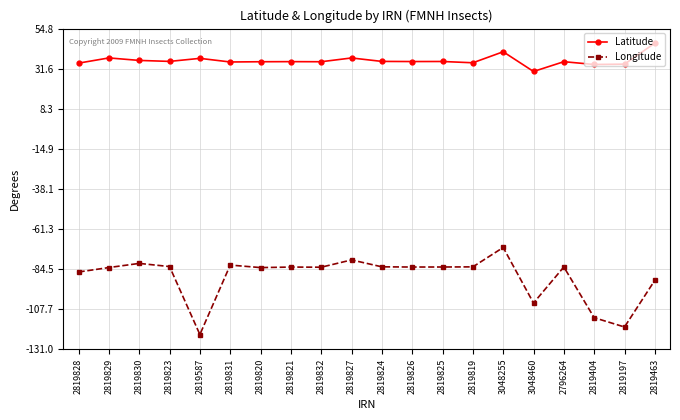

What is the difference between the maximum and minimum values in the Longitude series?

50.4